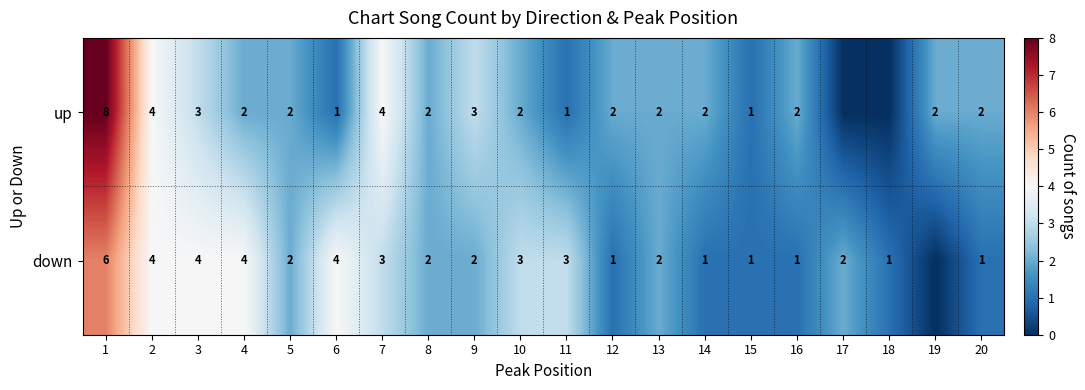

At 10, list the series in order from largest to smallest.

down, up